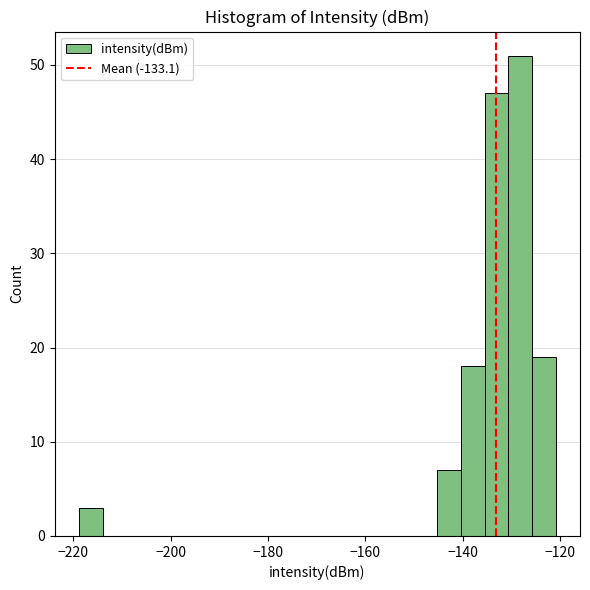

Read against the x-axis, roughly where is the centre of the tallest bar?

-128